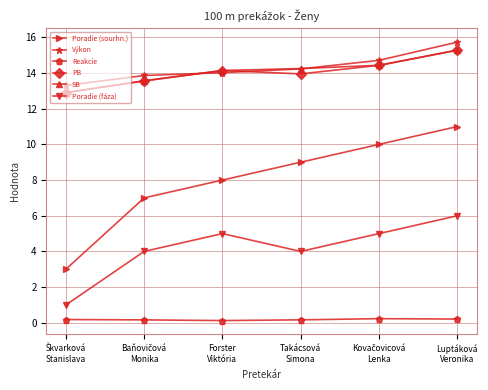

What is the label of the 6th point from the left?

Luptáková
Veronika